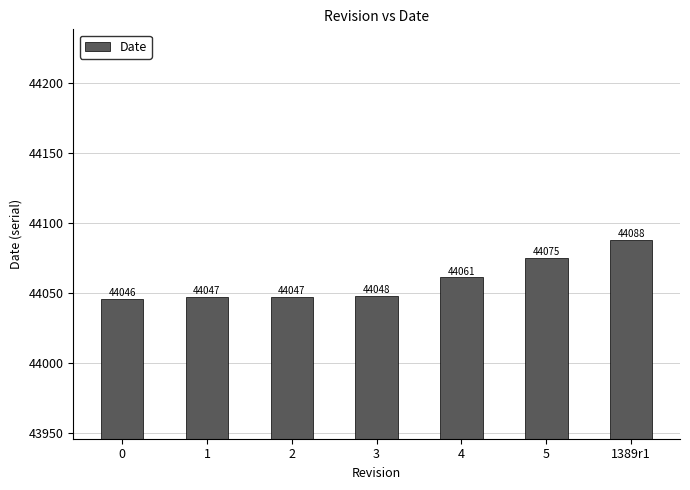

What is the ratio of the value at 2 to the value at 0?

1.0